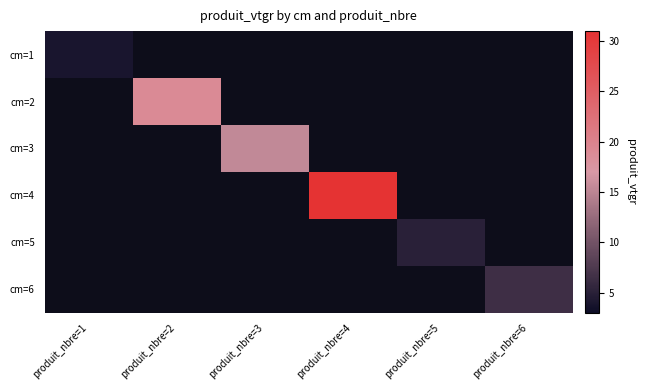

Which has a higher value, produit_nbre=3 or produit_nbre=1?

produit_nbre=1